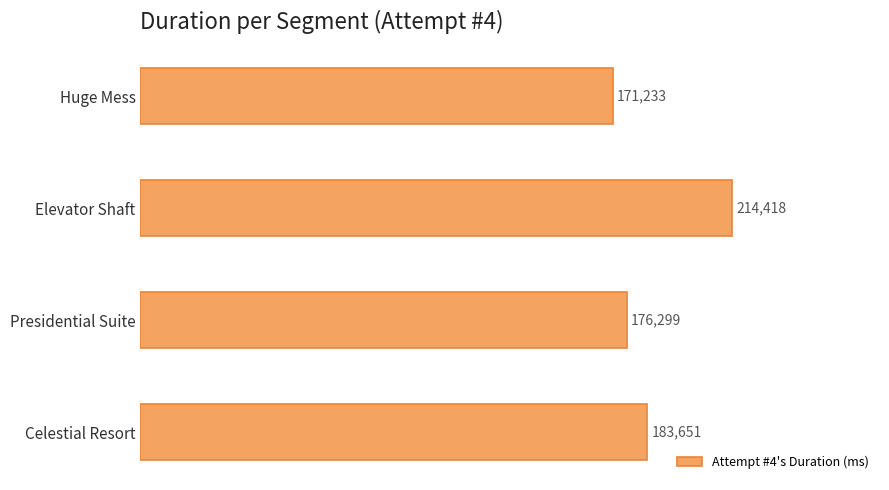

What position from the bottom is Huge Mess?

4